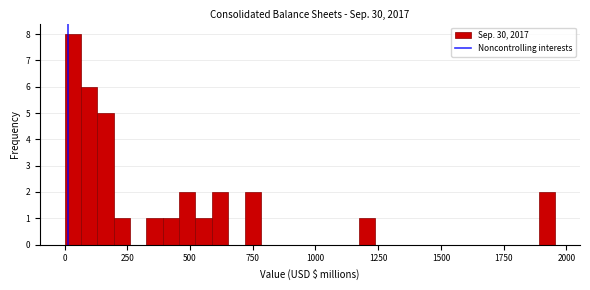

Around what value on the x-axis is the tallest bar? Give the approximate position of its centre, as read against the axis.

50